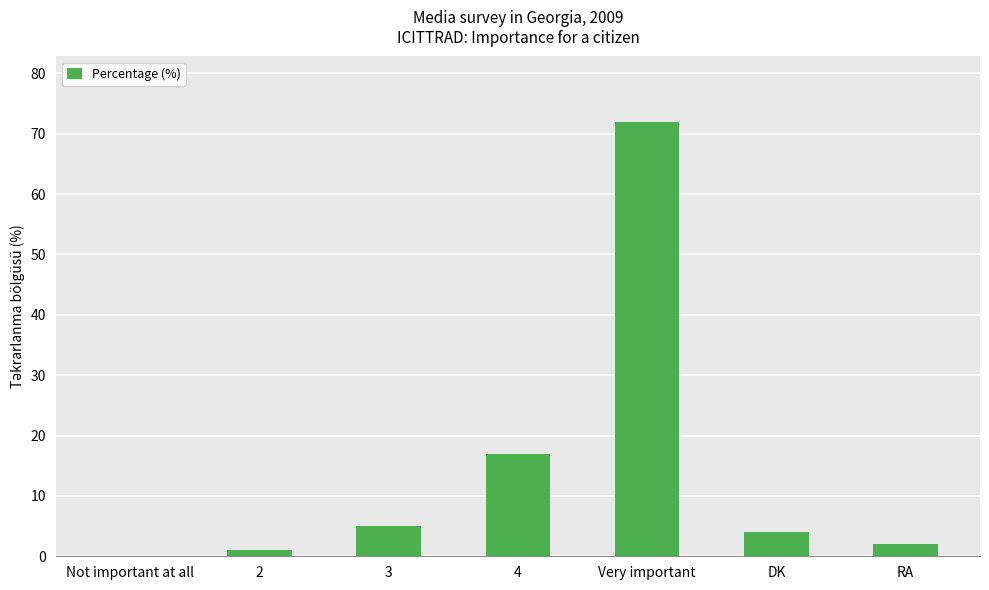

Where is the data nearest to the value 36?

4